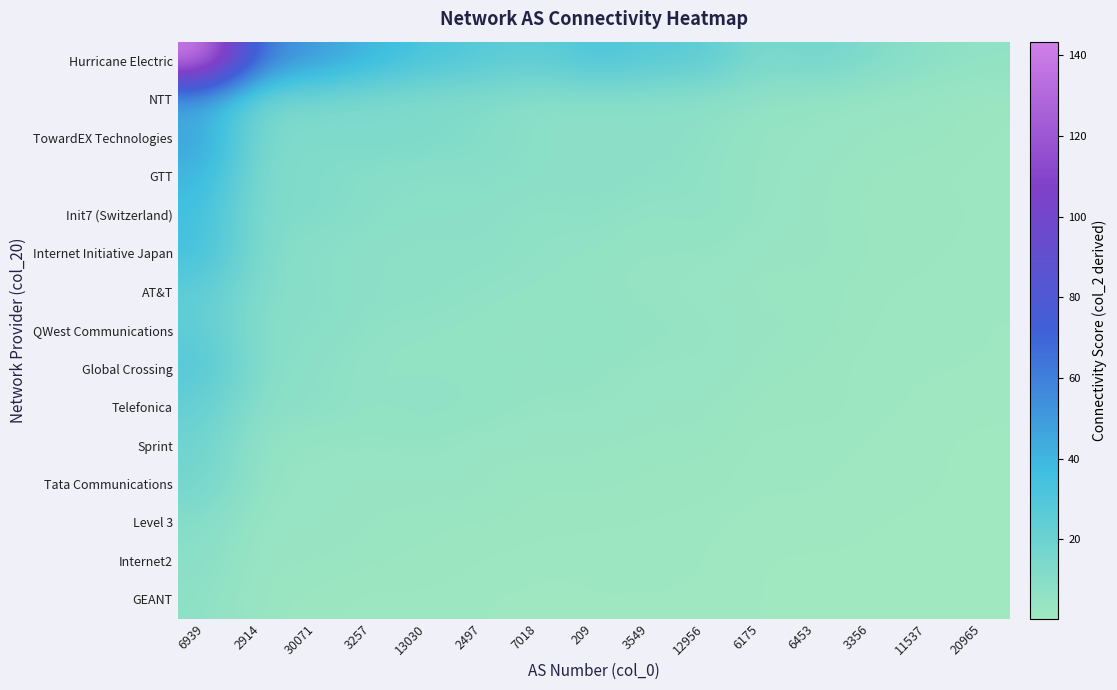

What is the spread (max minus min) of values at 6175?

12.2